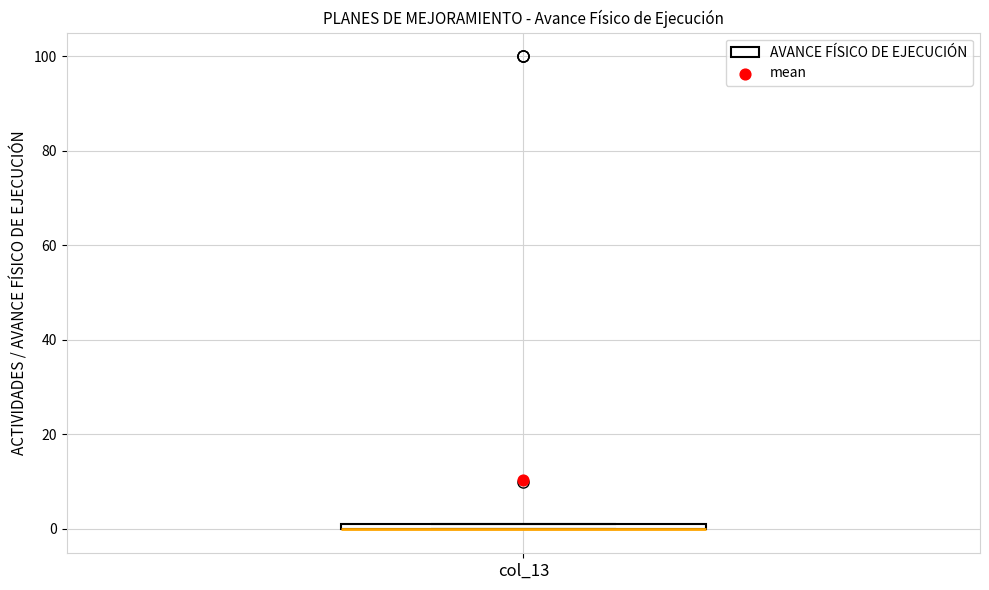

Where is the lower edge of the box on the y-axis? The values are not printed on the chart, so give them approximately, as read against the axis.

0